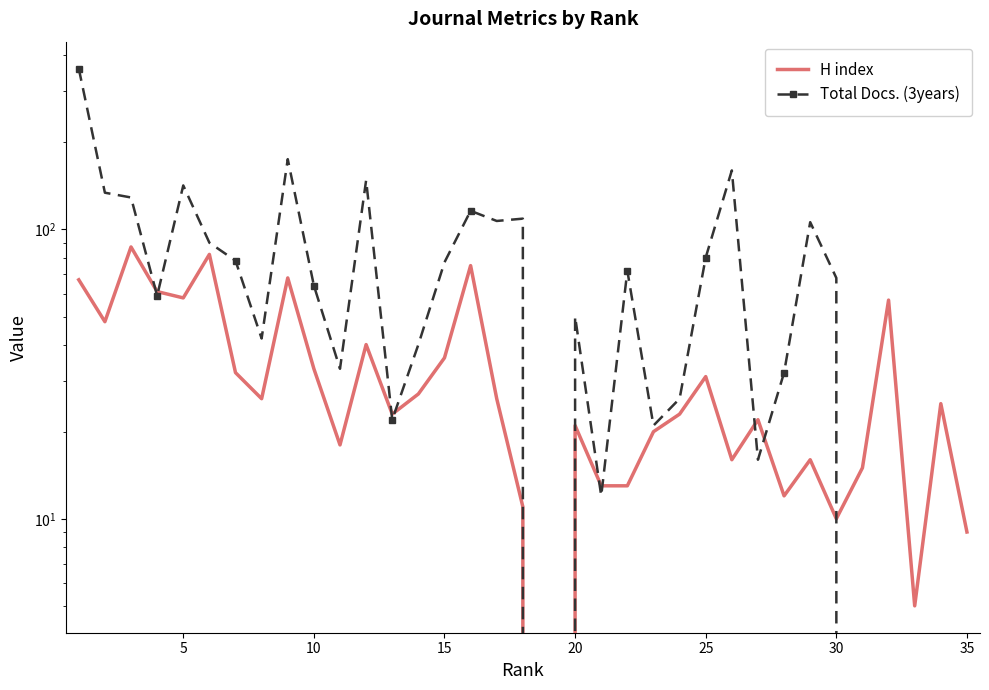

What is the difference between the second highest and second lowest values in the Total Docs. (3years) series?

175